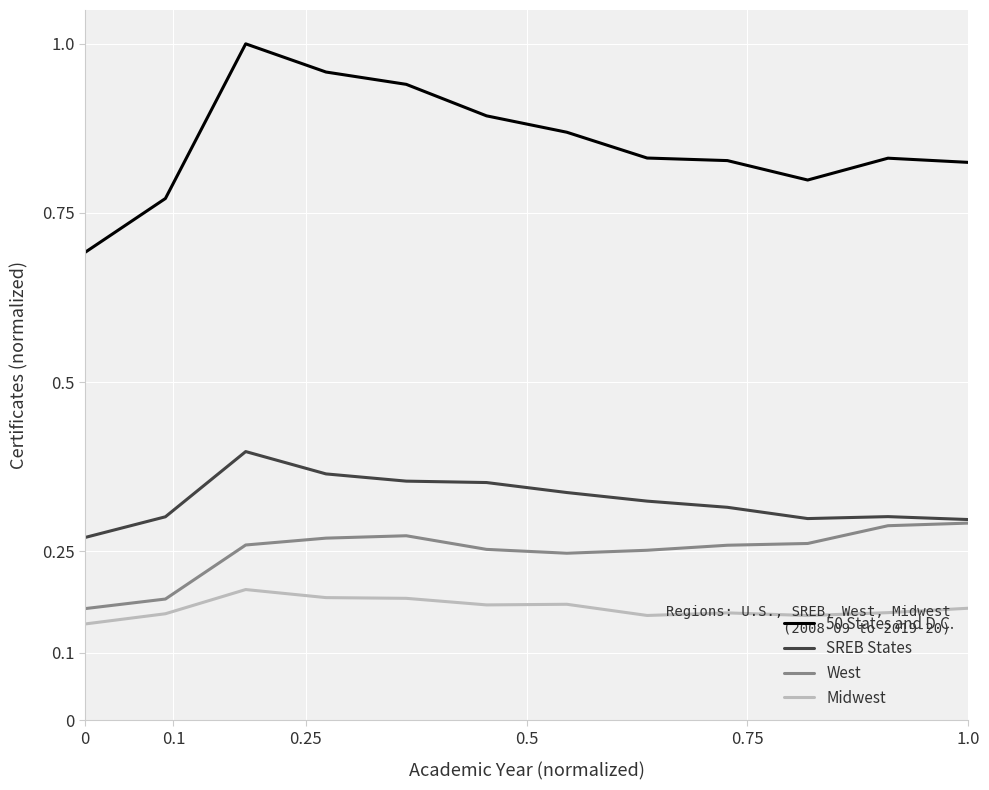

True or false: SREB States and 50 States and D.C. intersect in this chart.

False